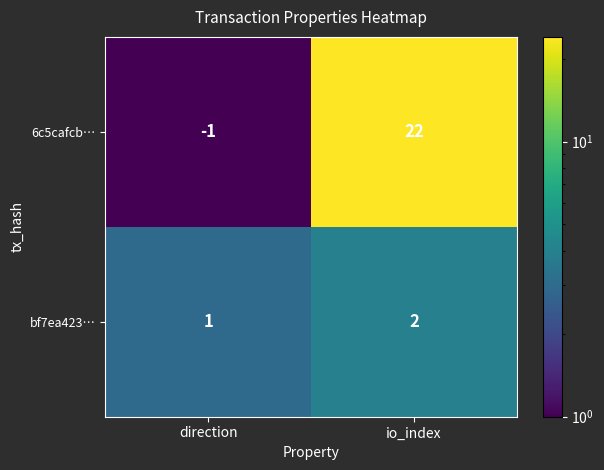

Which series changed the most between direction and io_index?

6c5cafcb…